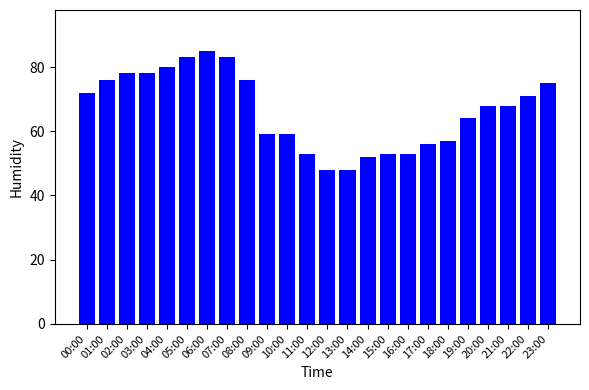

What is the difference between the values at 10:00 and 08:00?

17